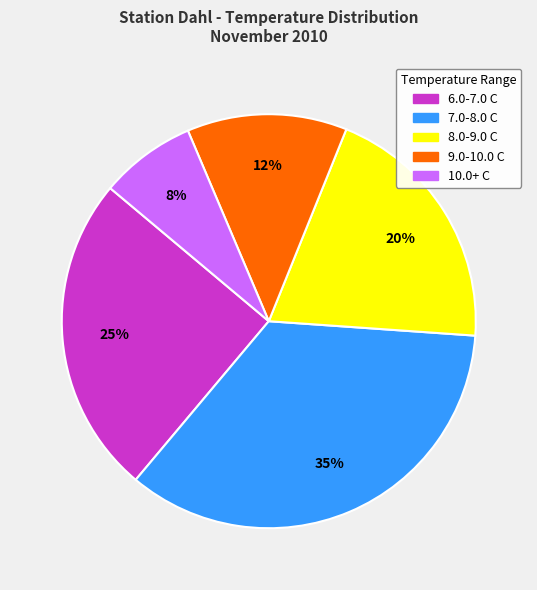

To the nearest percent, what is the difference between the largest and smallest slice percentages?

27%